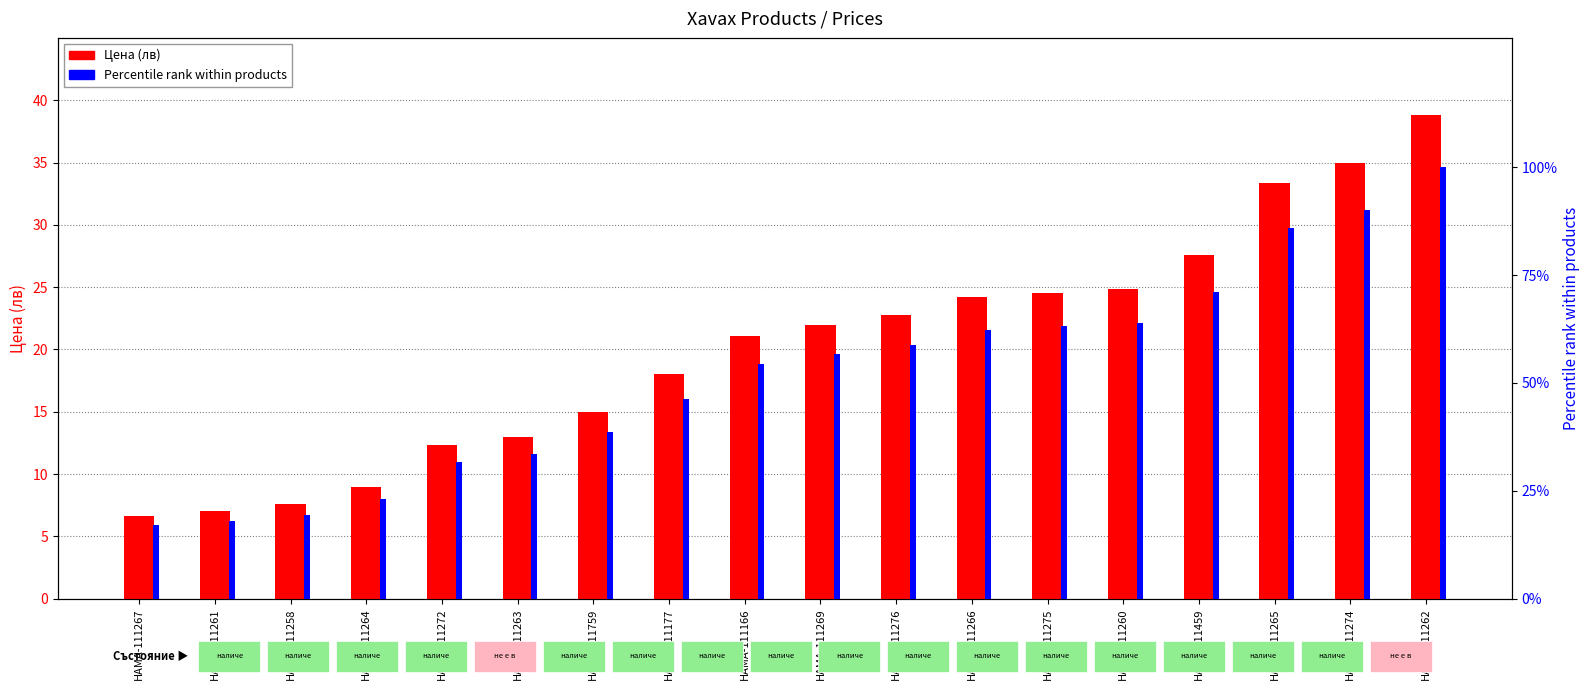

Reading right to left, list all the values displayed in this chart.

Цена (лв): HAMA-111262=38.8	HAMA-111274=35.0	HAMA-111265=33.4	HAMA-111459=27.6	HAMA-111260=24.9	HAMA-111275=24.5	HAMA-111266=24.2	HAMA-111276=22.8	HAMA-111269=22.0	HAMA-111166=21.1	HAMA-111177=18.0	HAMA-111759=15.0	HAMA-111263=13.0	HAMA-111272=12.3	HAMA-111264=9.0	HAMA-111258=7.6	HAMA-111261=7.0	HAMA-111267=6.6
Percentile rank: HAMA-111262=100.0	HAMA-111274=90.1	HAMA-111265=85.9	HAMA-111459=71.1	HAMA-111260=64.0	HAMA-111275=63.2	HAMA-111266=62.3	HAMA-111276=58.7	HAMA-111269=56.7	HAMA-111166=54.3	HAMA-111177=46.3	HAMA-111759=38.6	HAMA-111263=33.5	HAMA-111272=31.7	HAMA-111264=23.2	HAMA-111258=19.5	HAMA-111261=18.0	HAMA-111267=17.0